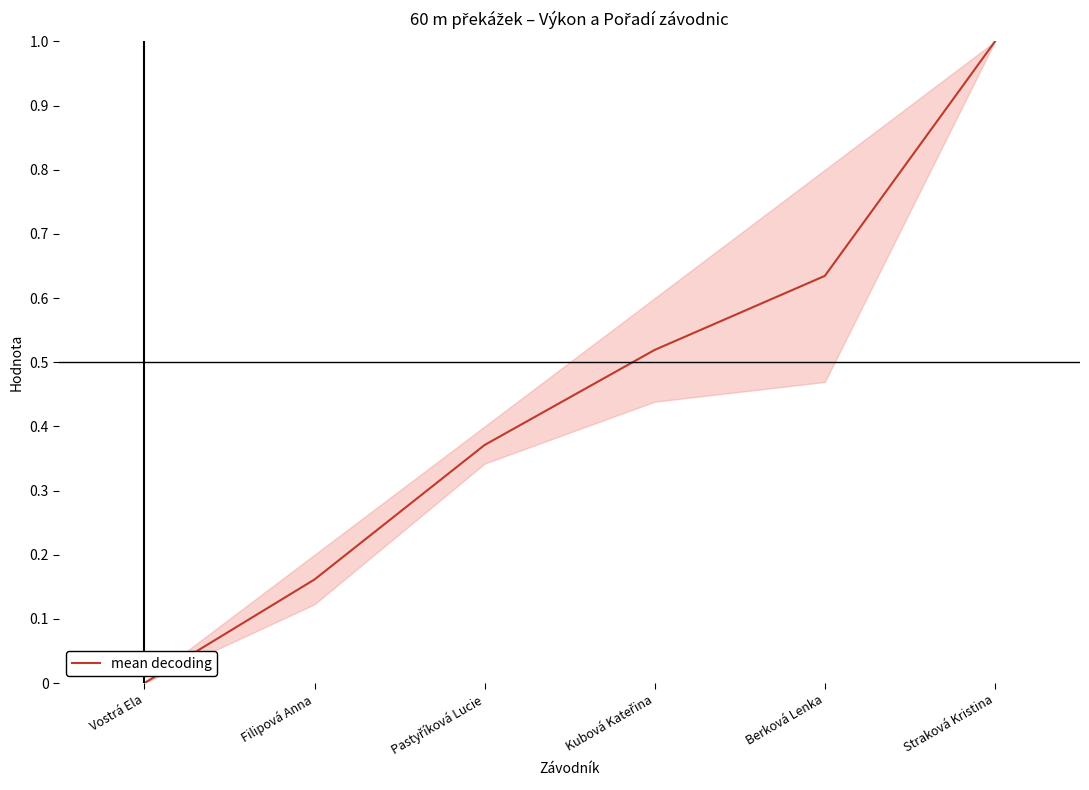

Count the number of values greater than 0.

5